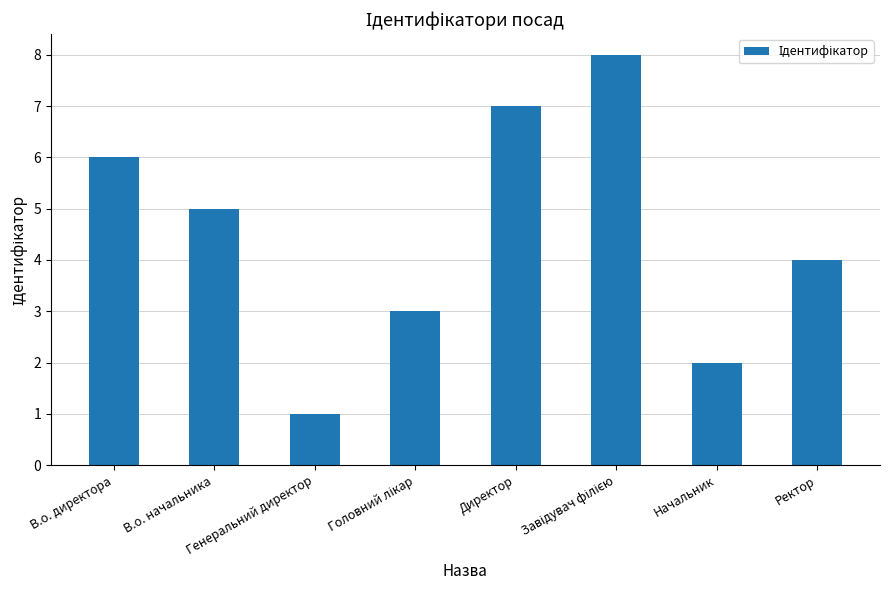

What is the difference between the second highest and minimum values?

6